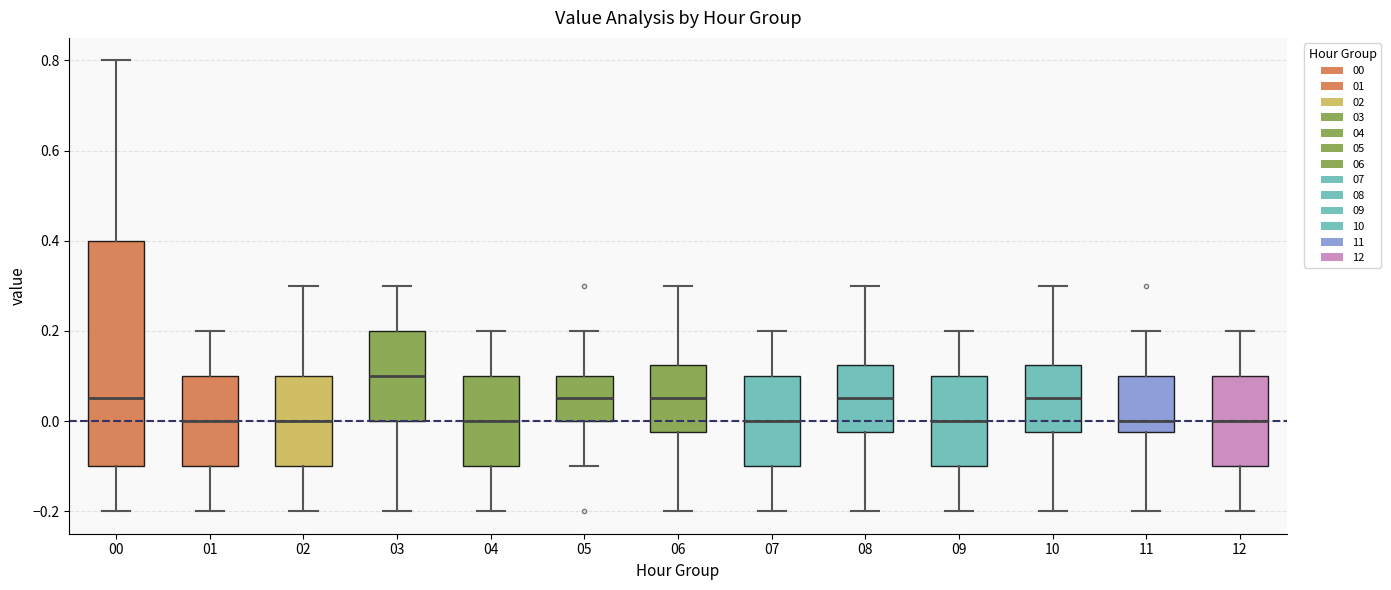

Where does the lower whisker of the box at x = 00 end on the y-axis? The values are not printed on the chart, so give them approximately, as read against the axis.

-0.20